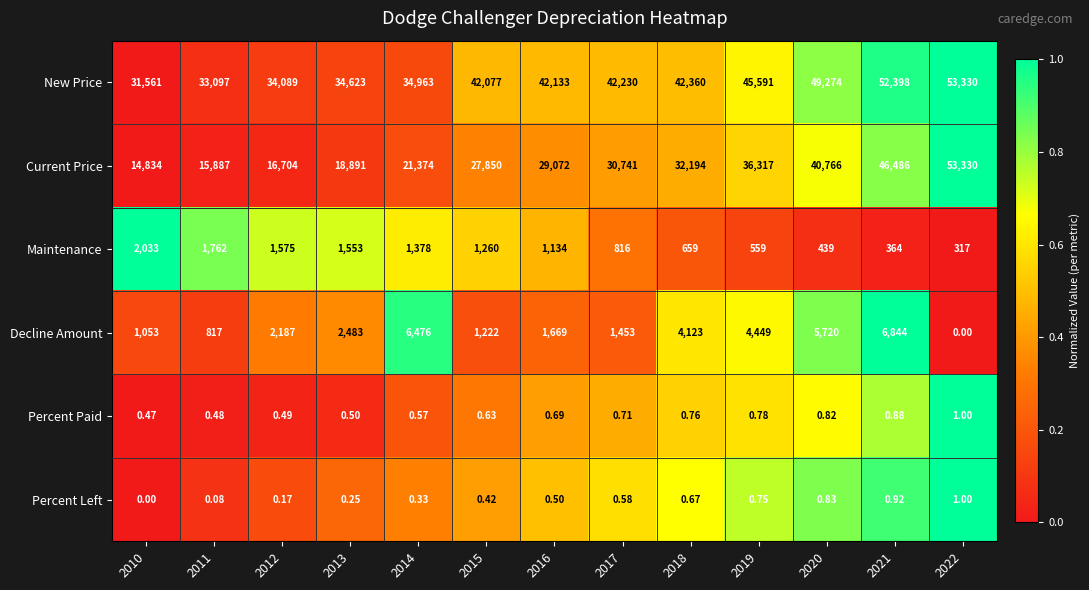

At how many categories does at least one series exceed 0?

13